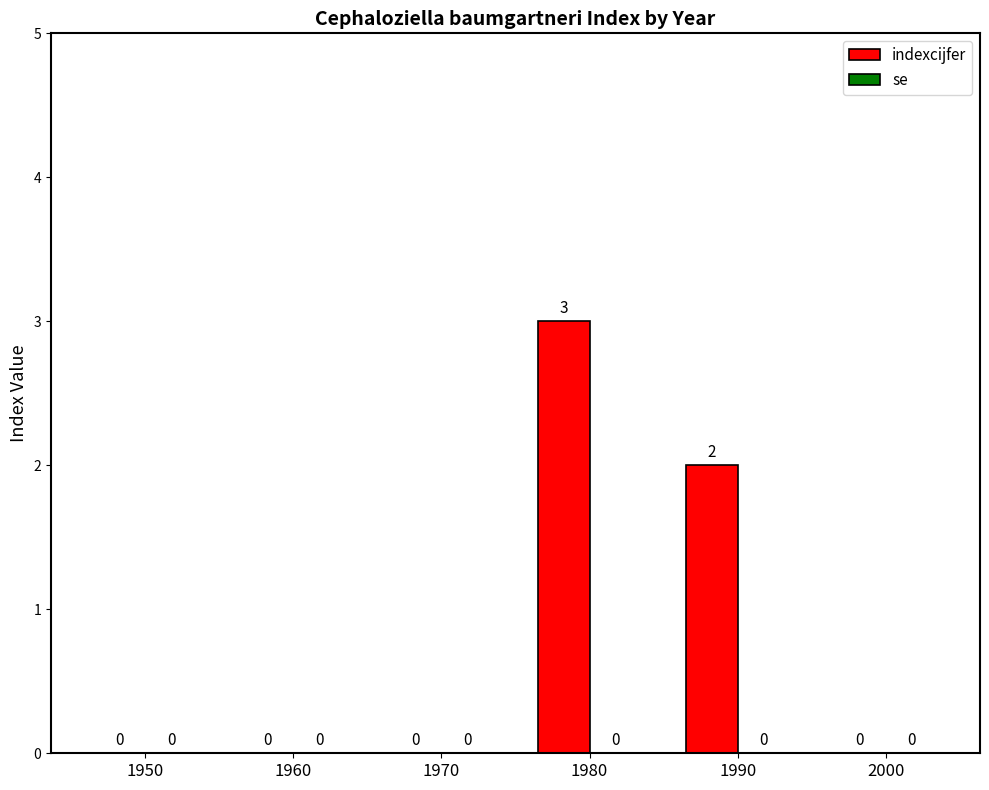

What is the change in value from 1960 to 1990?

+2